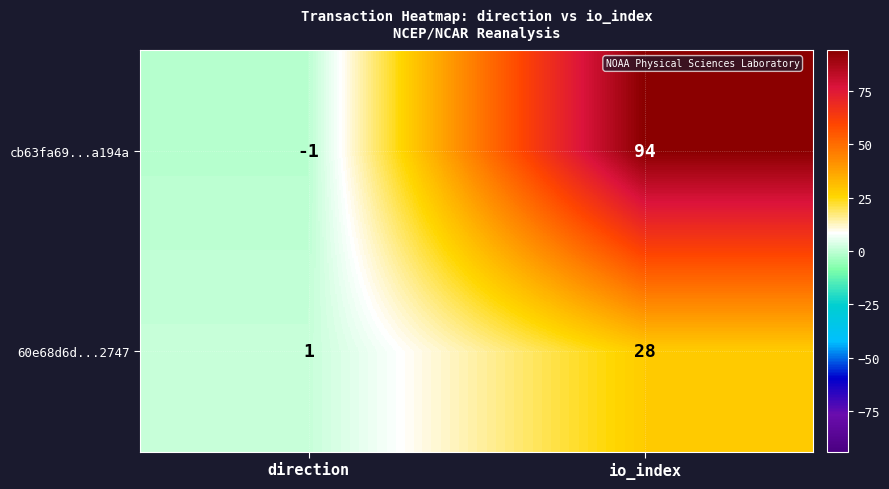

How many values in the 60e68d6d...2747 series are below 28?

1